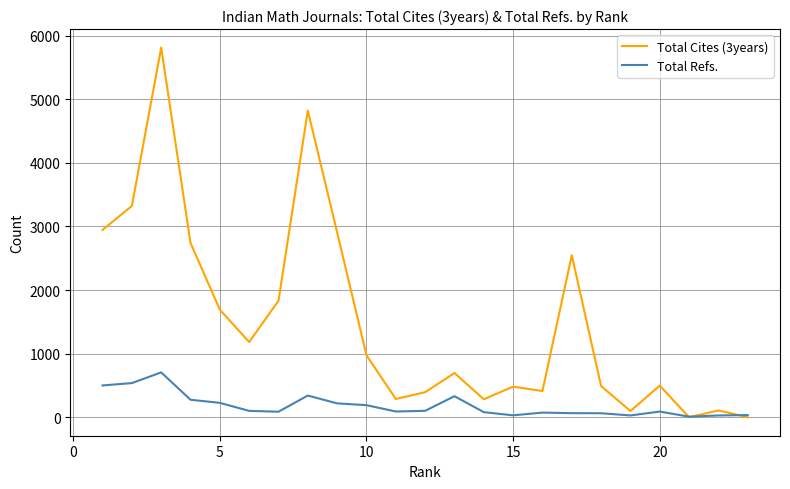

List the series in order of their overall mean, highest first.

Total Cites (3years), Total Refs.